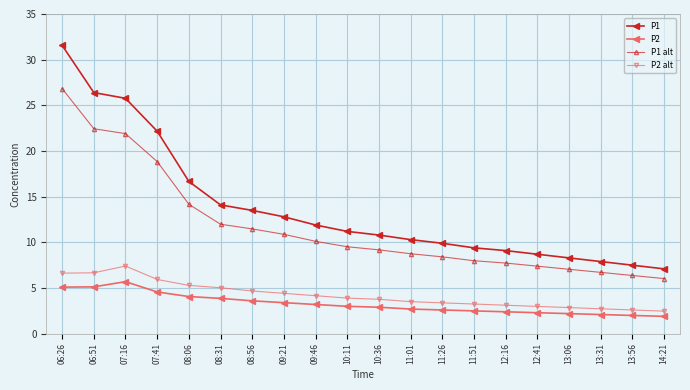

Which series has the largest range (max minus min)?

P1